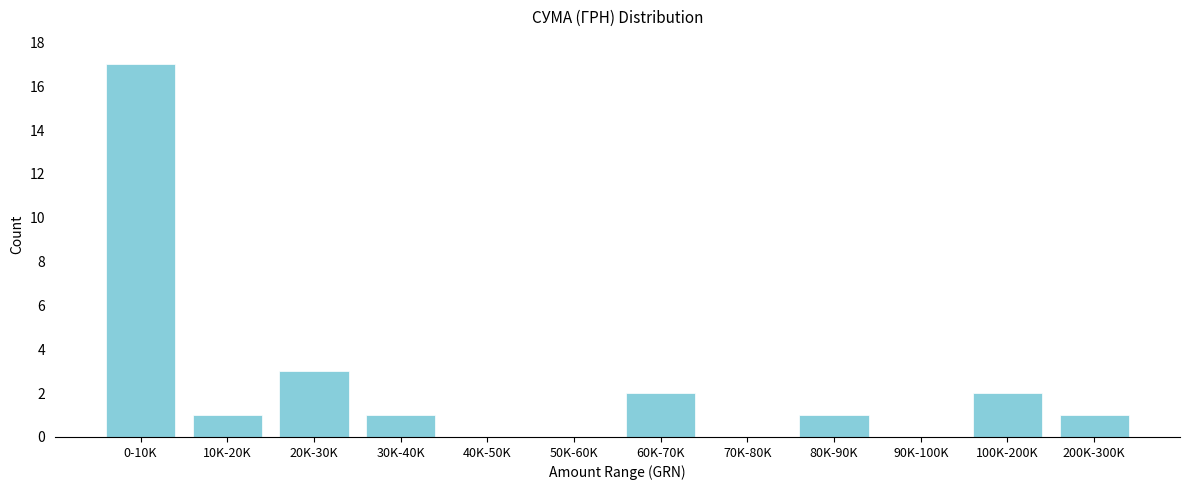

Reading left to right, what are all the values shown in this chart?

0-10K=17	10K-20K=1	20K-30K=3	30K-40K=1	40K-50K=0	50K-60K=0	60K-70K=2	70K-80K=0	80K-90K=1	90K-100K=0	100K-200K=2	200K-300K=1